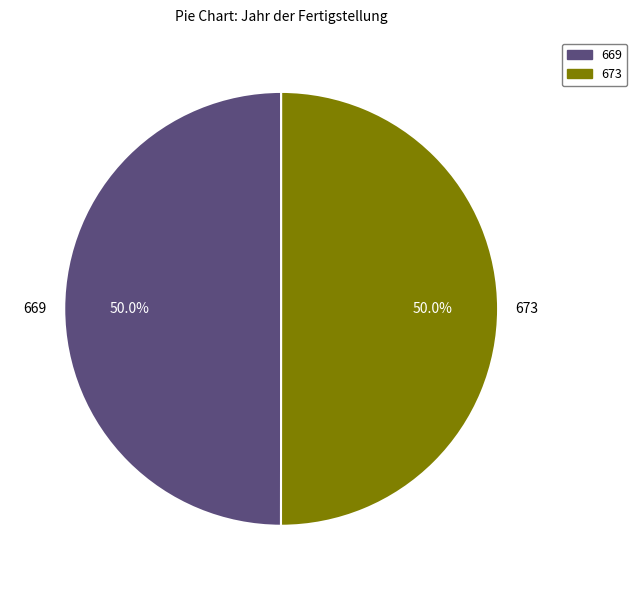

Do 669 and 673 together represent more than half of the pie?

Yes